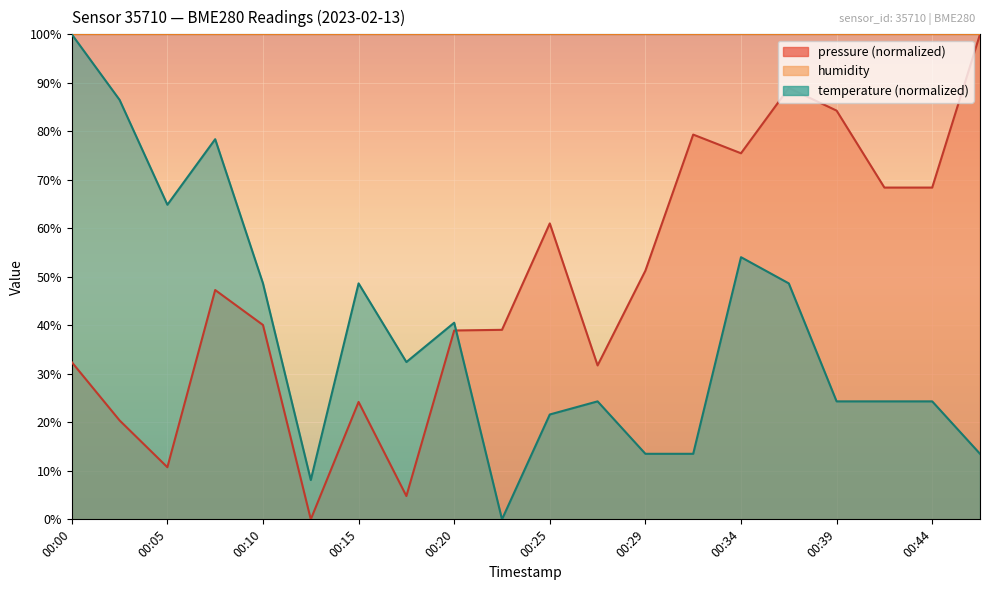

Which has a higher value, 00:15 or 00:32?

00:32